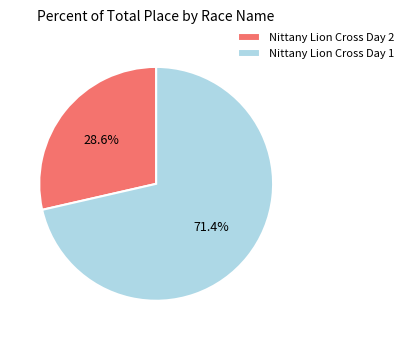

Rank the categories by value from highest to lowest.

Nittany Lion Cross Day 1, Nittany Lion Cross Day 2